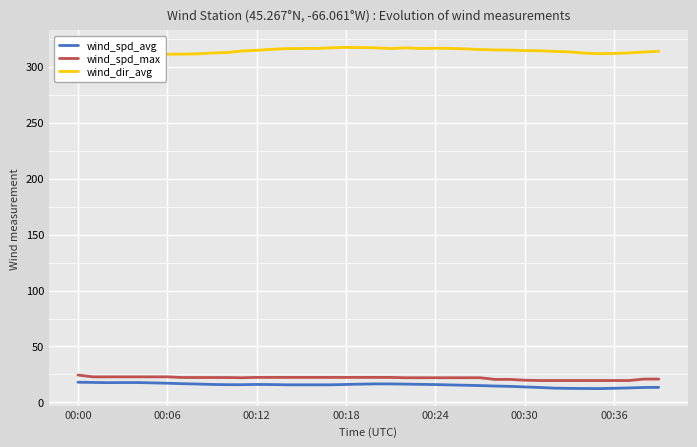

In wind_spd_avg, how many points are lower than both neighbors (excluding endpoints)?

2